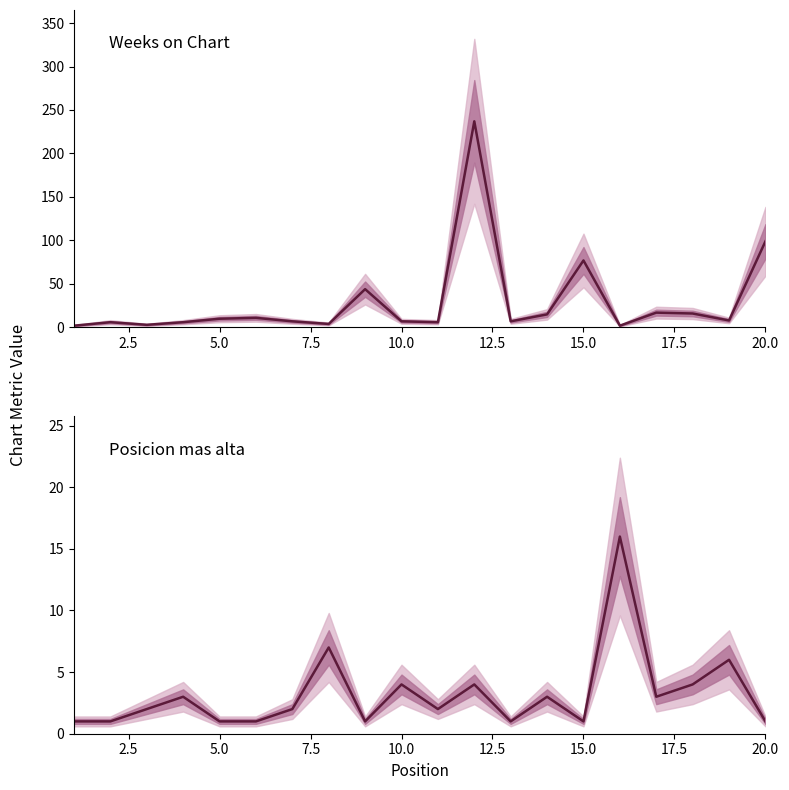

Does the chart have visible grid lines?

No